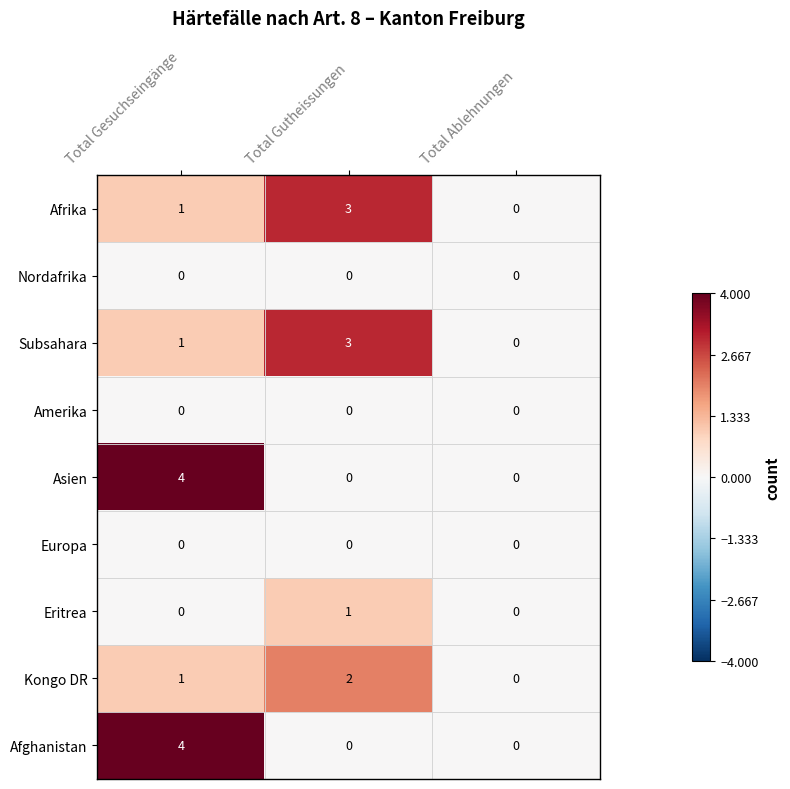

At which category is the sum across all series the highest?

Total Gesuchseingänge